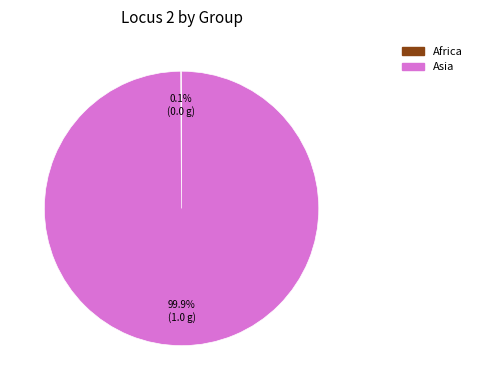

Which category has the biggest portion of the pie?

Asia